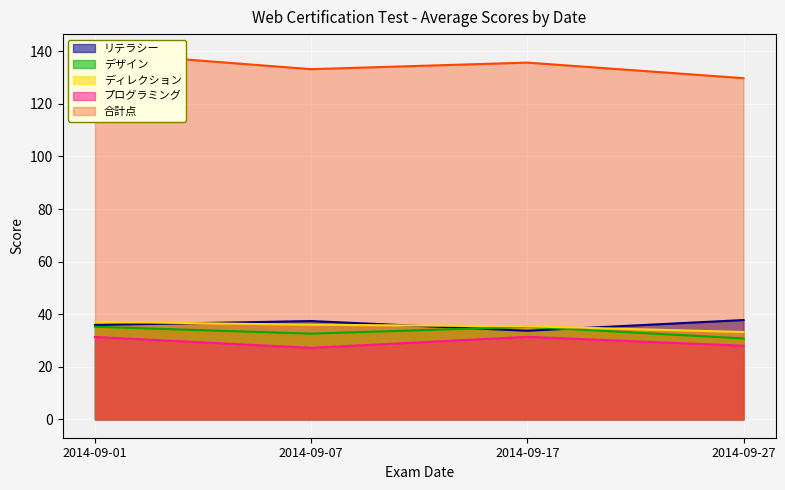

True or false: 合計点 has more than 0 points higher than both neighbors.

True